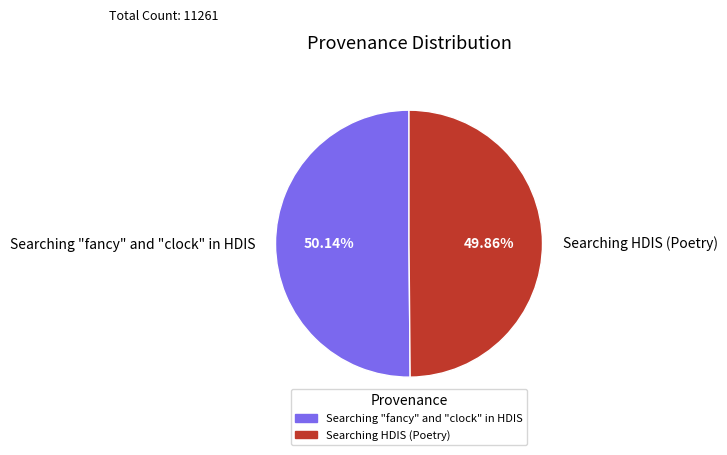

Combined, what portion of the pie is Searching "fancy" and "clock" in HDIS and Searching HDIS (Poetry)?

100.0%